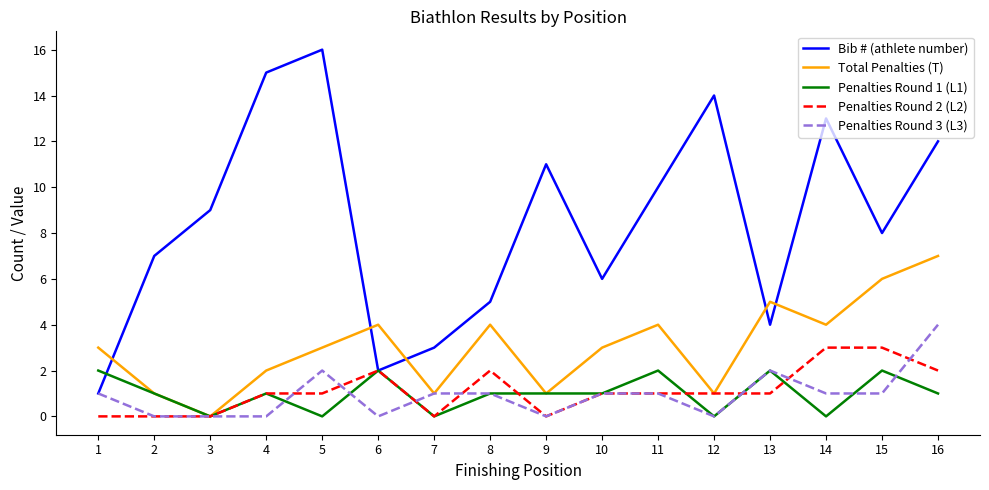

The Total Penalties (T) series shows 3 at 1. True or false?

True